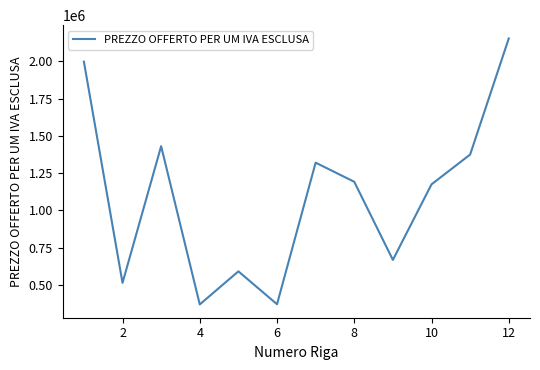

What is the smallest value displayed?

367883.8